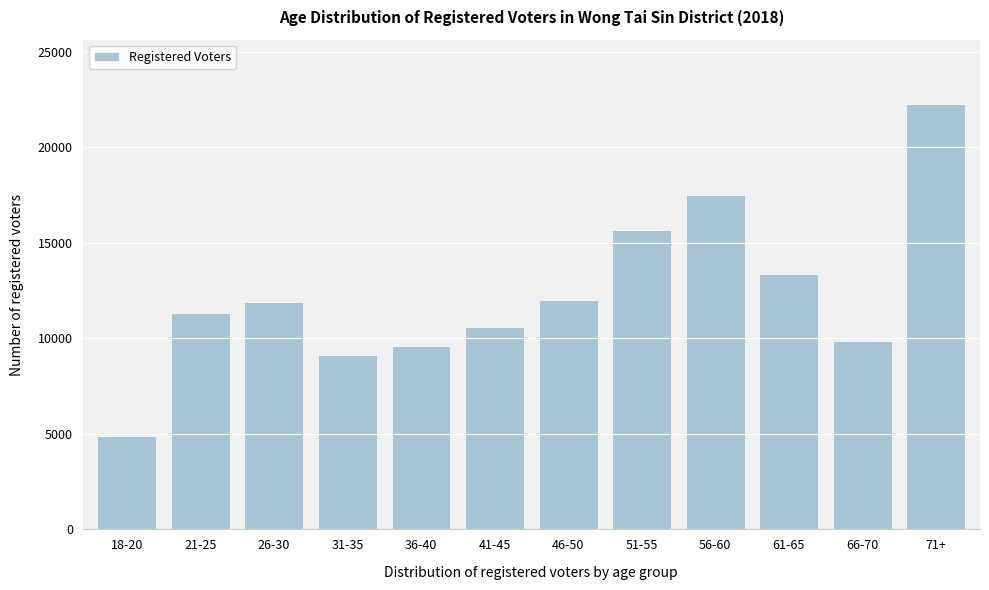

Which has a higher value, 18-20 or 66-70?

66-70